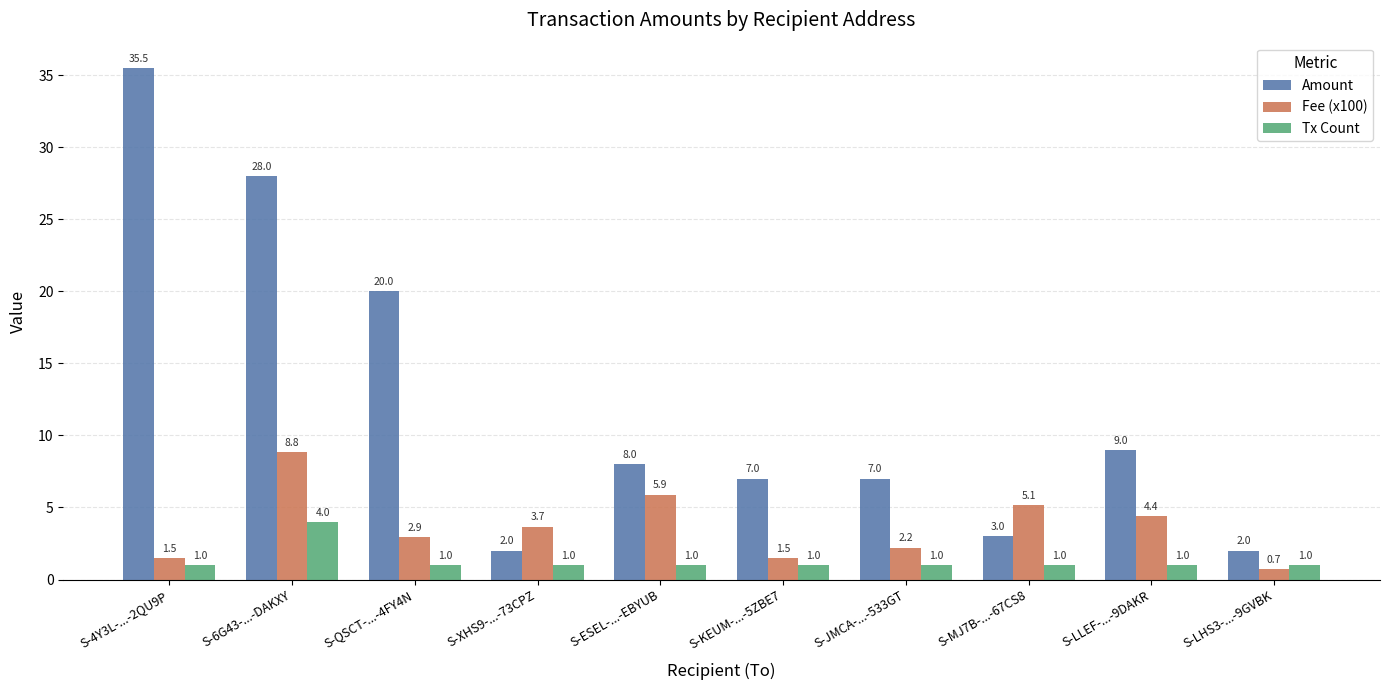

Reading left to right, list all the values displayed in this chart.

Amount: 35.5	28.0	20.0	2.0	8.0	7.0	7.0	3.0	9.0	2.0
Fee (x100): 1.5	8.8	2.9	3.7	5.9	1.5	2.2	5.1	4.4	0.7
Tx Count: 1.0	4.0	1.0	1.0	1.0	1.0	1.0	1.0	1.0	1.0